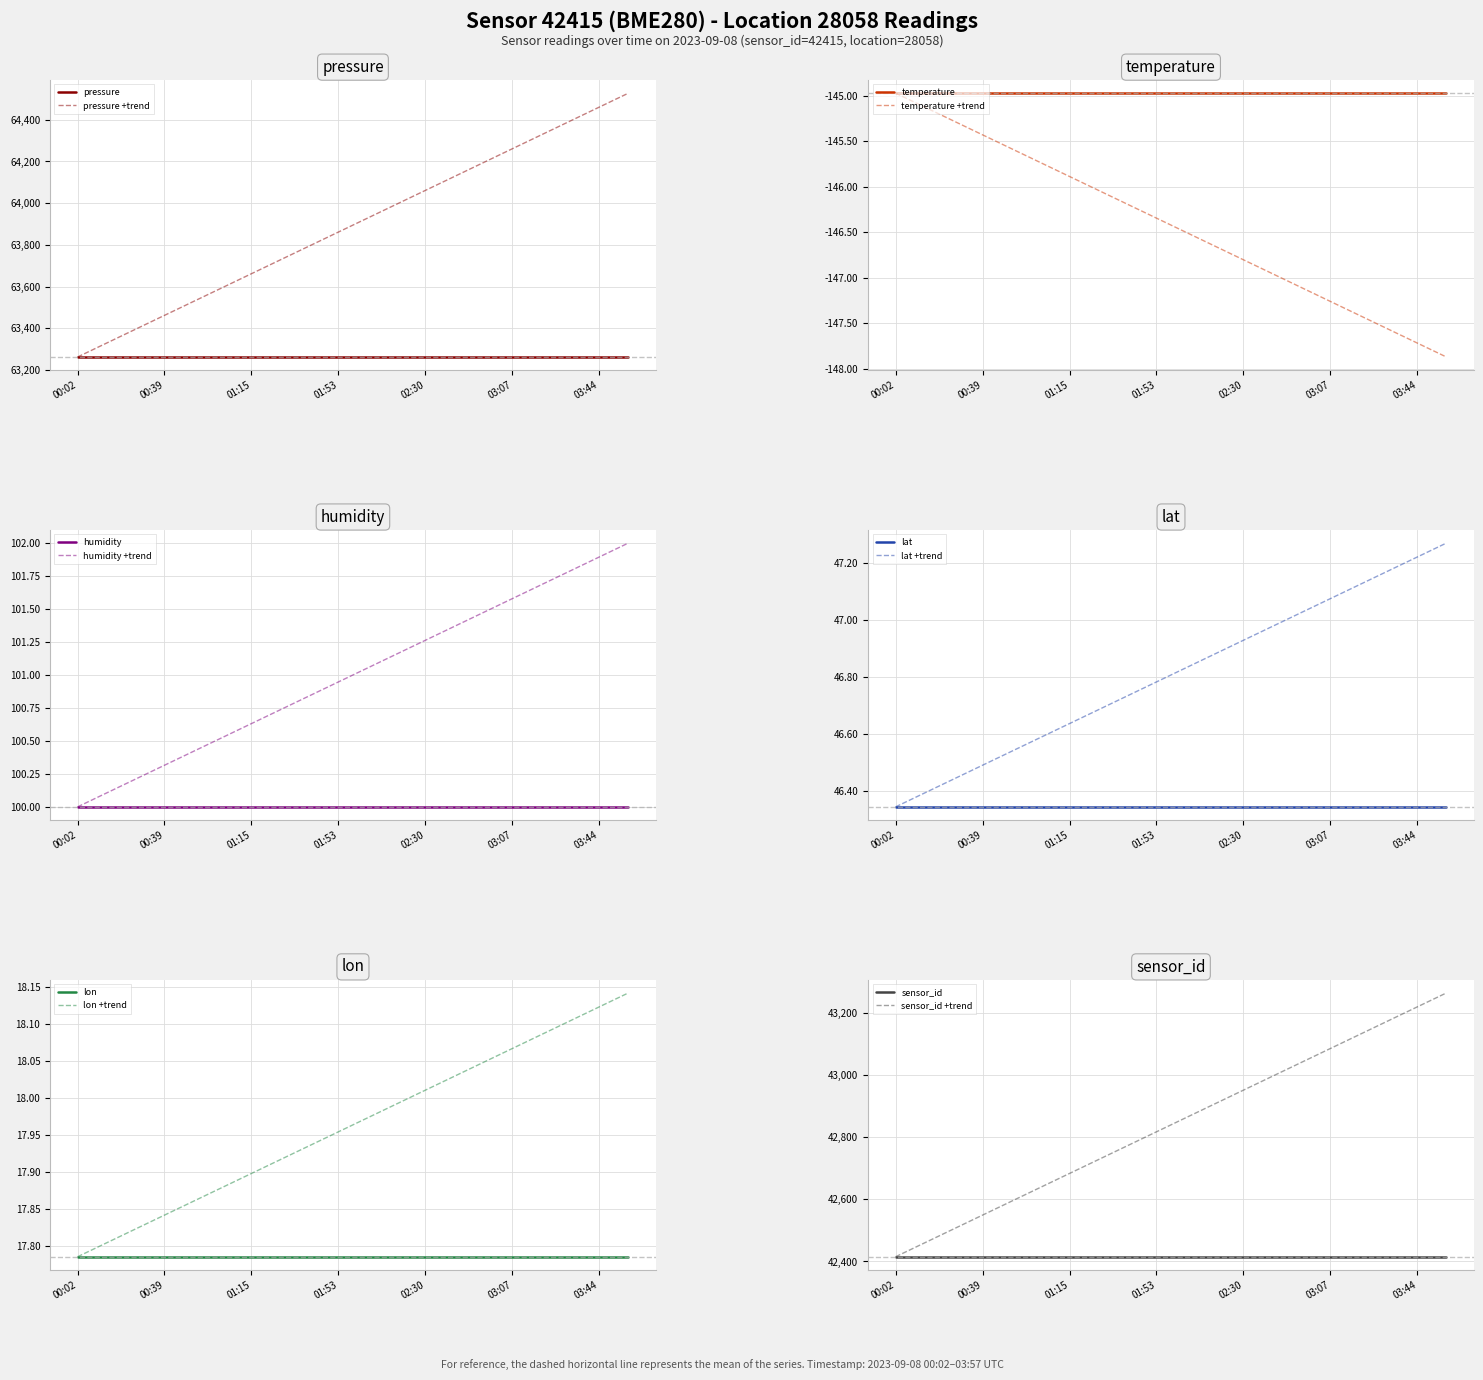

At how many categories does at least one series exceed 17252?

20